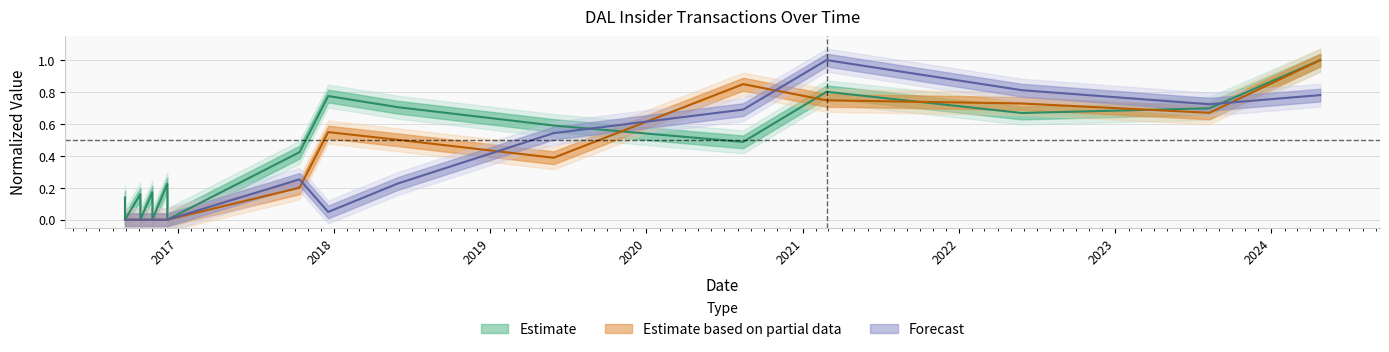

At how many categories does at least one series exceed 0?

16